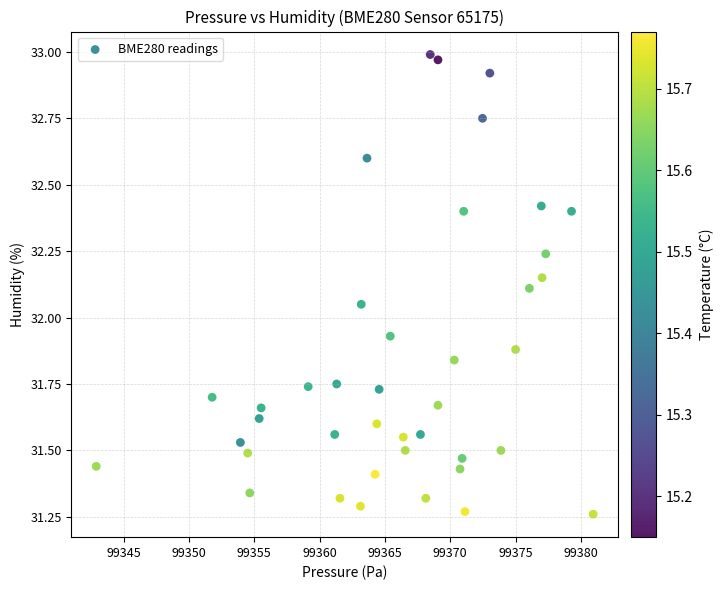

What is the range of Y values (max minus min)?

1.7